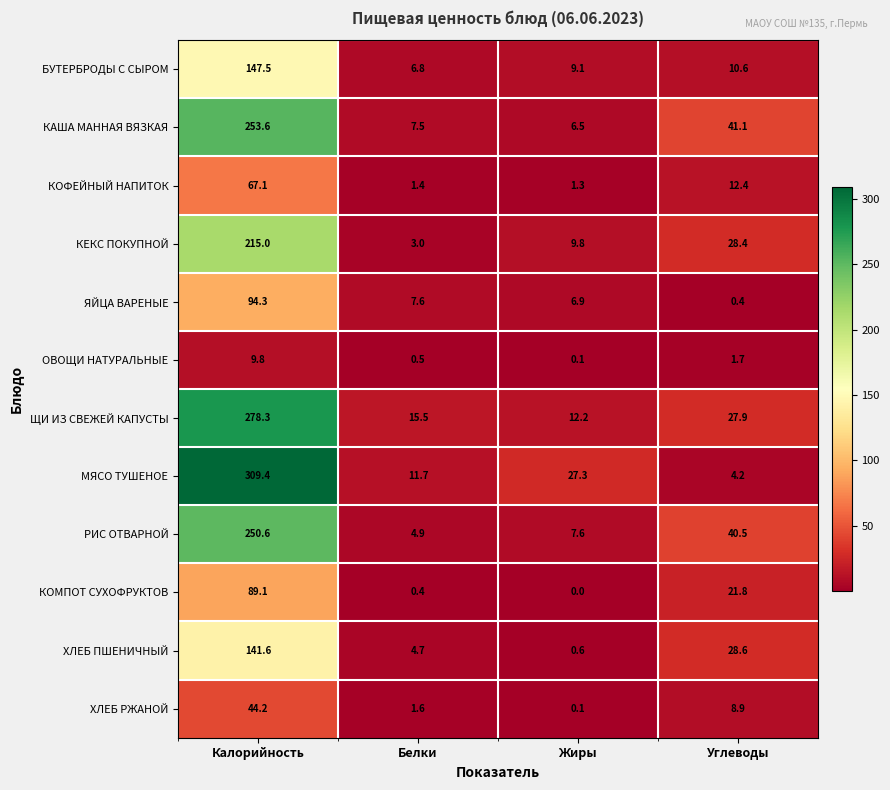

The ЯЙЦА ВАРЕНЫЕ series shows 2.8 at Белки. True or false?

False